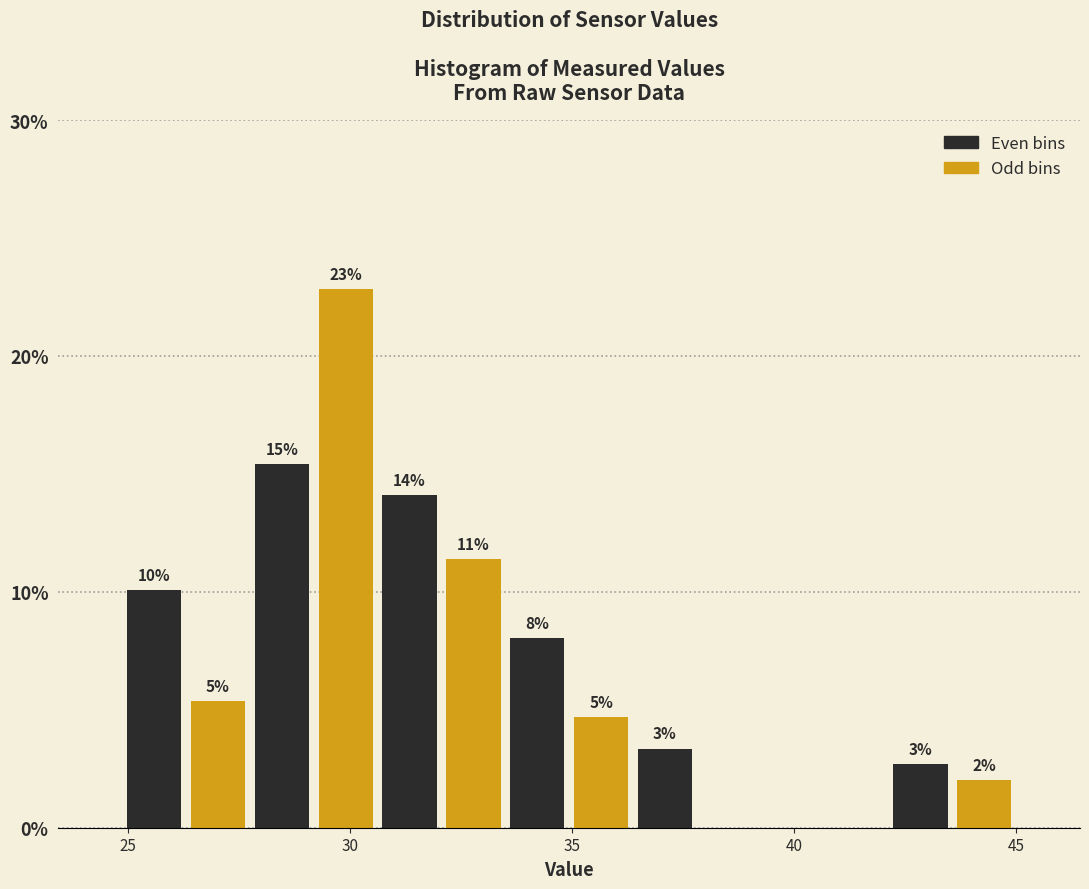

Read against the x-axis, roughly where is the centre of the tallest bar?

30.0